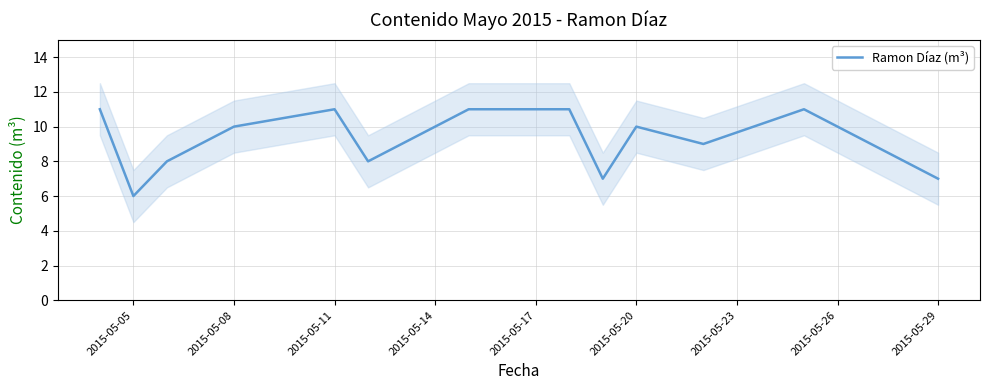

What is the minimum value for Ramon Díaz (m³)?

6